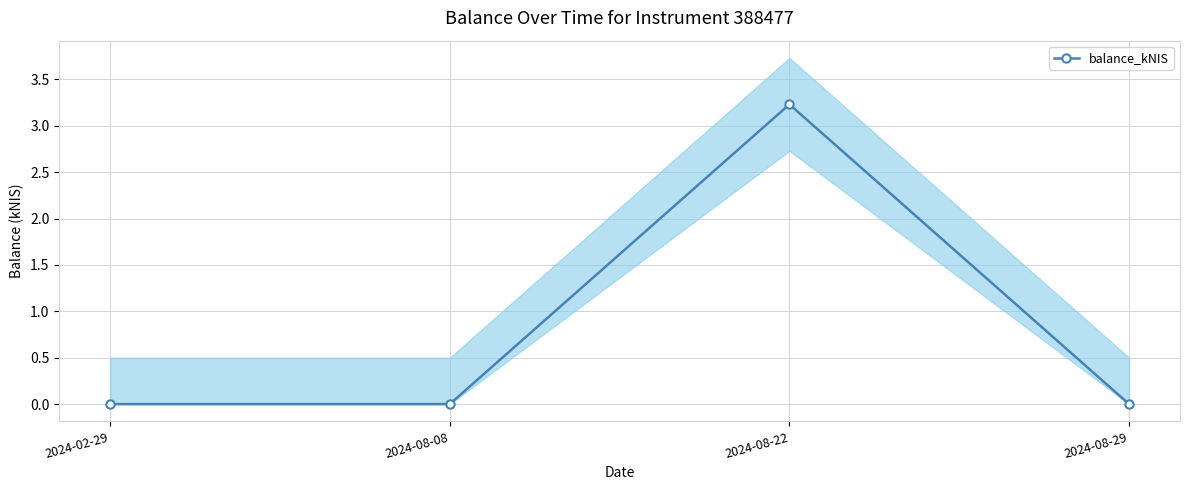

Where is the data nearest to the value 1?

2024-02-29